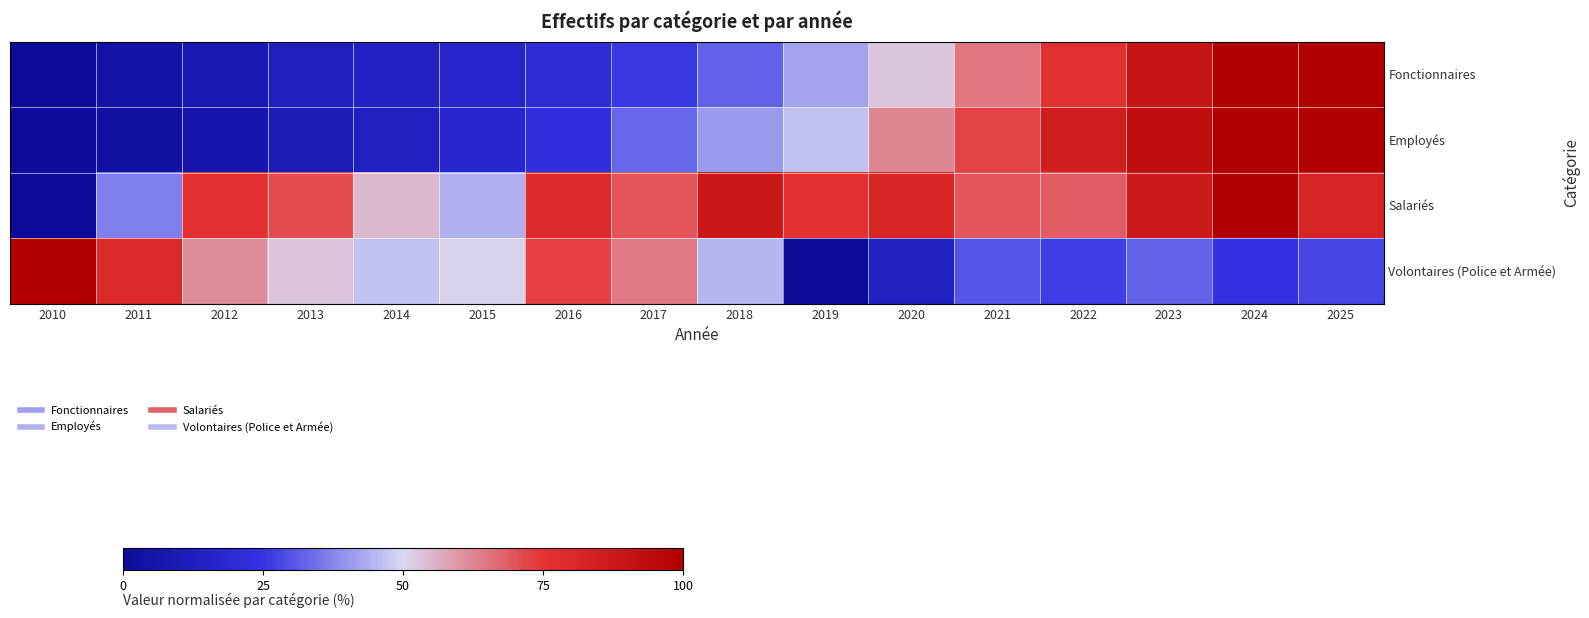

At 2017, list the series in order from smallest to largest.

Fonctionnaires, Employés, Volontaires (Police et Armée), Salariés